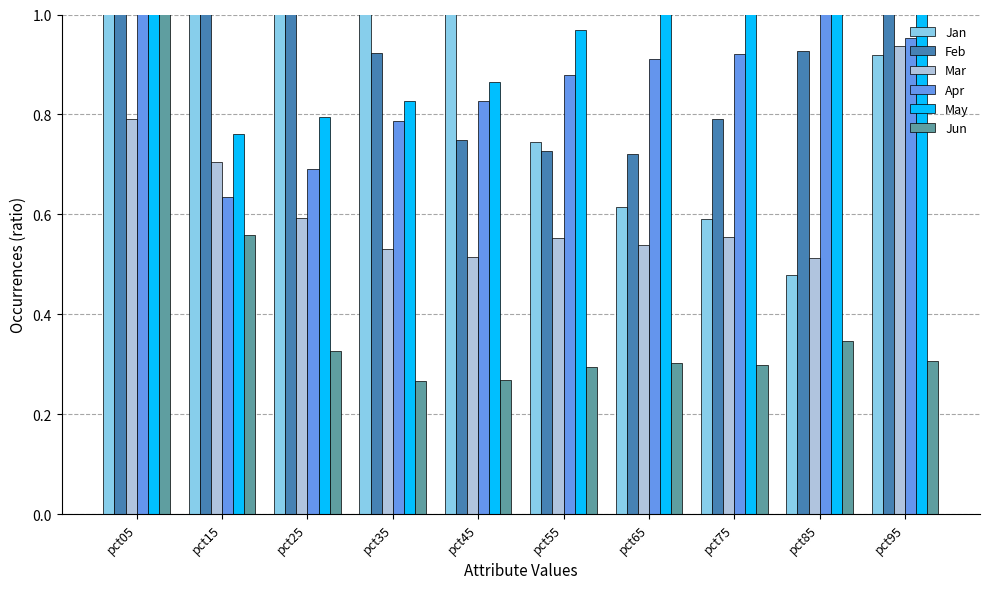

The value of Mar at pct15 is 0.3. True or false?

False